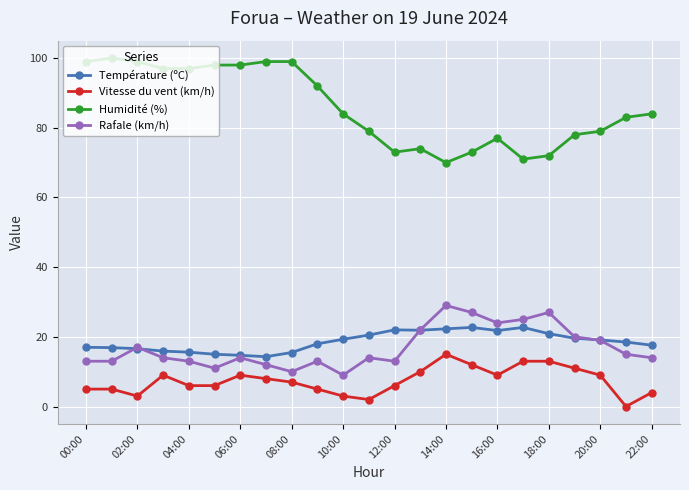

How many distinct data groups are displayed?

4